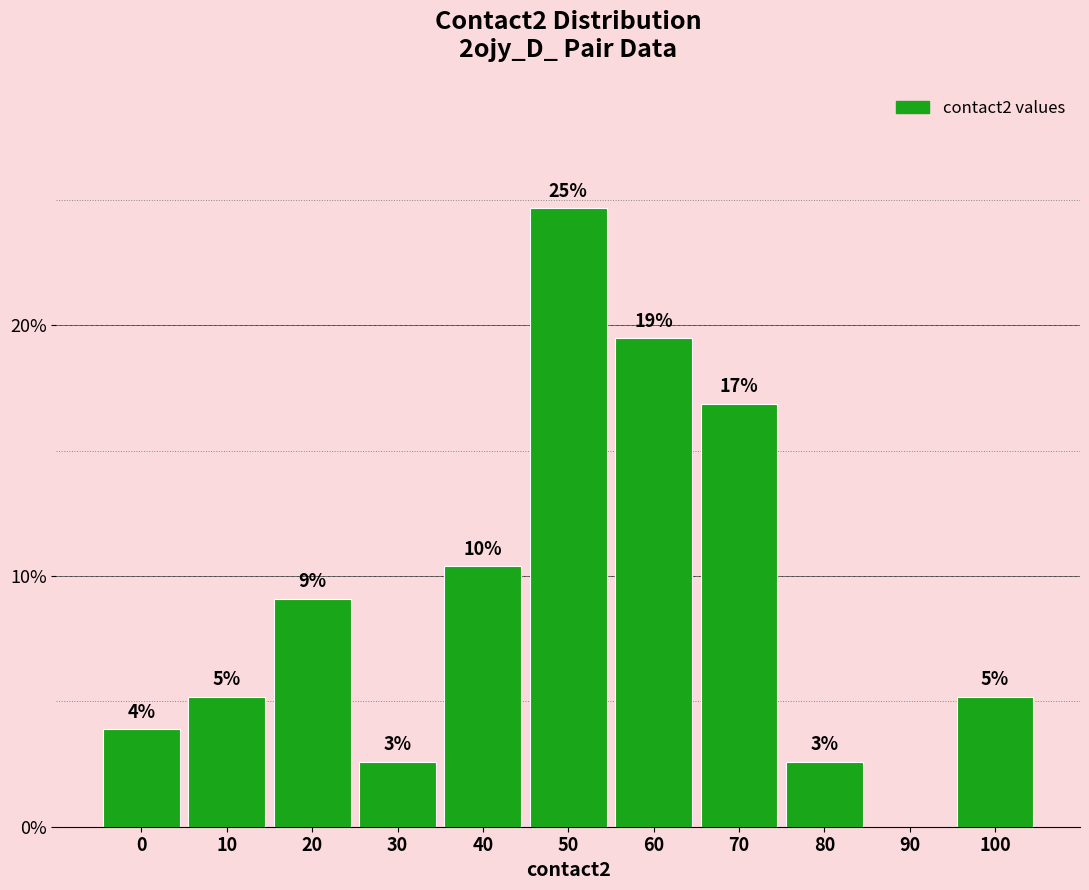

Are the bars horizontal?

No